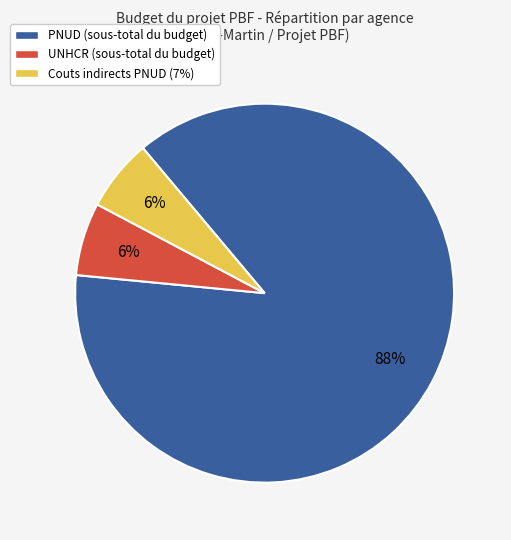

To the nearest percent, what is the difference between the largest and smallest slice percentages?

82%